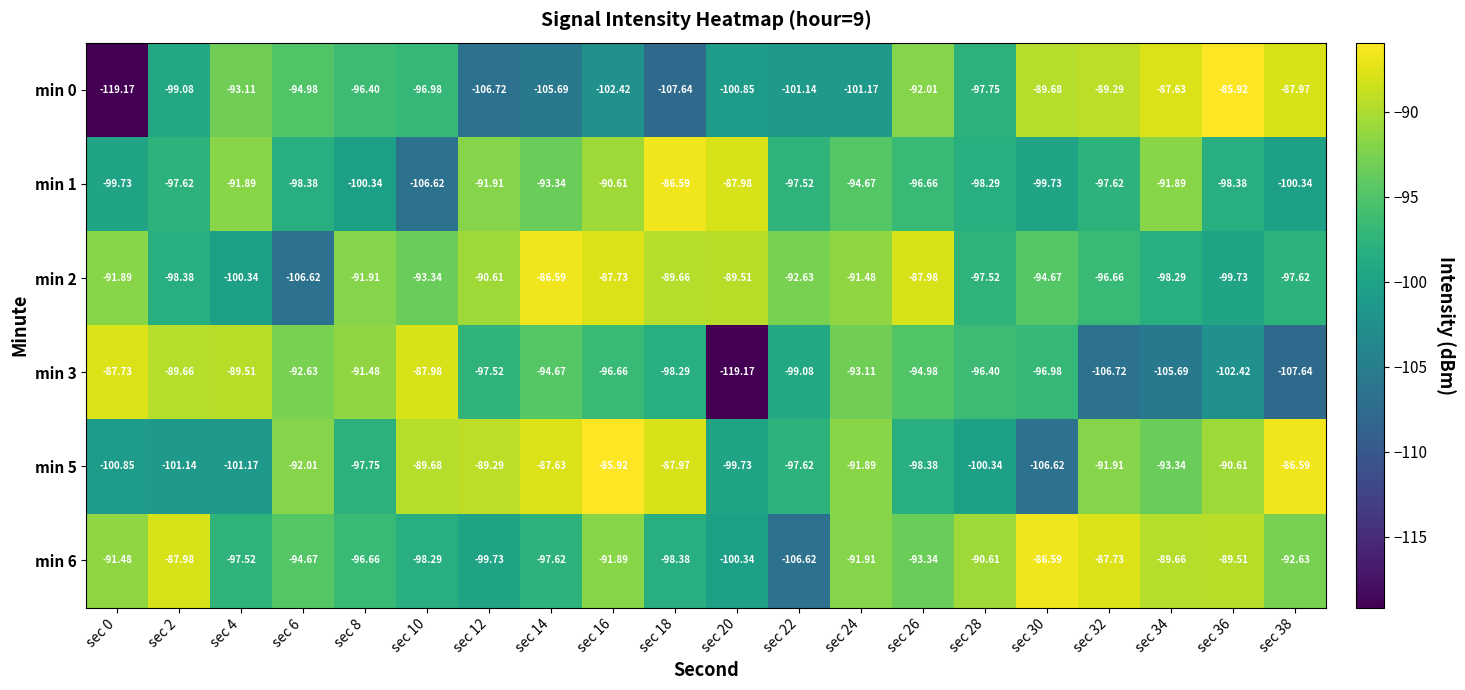

Count the number of categories in the chart.

20